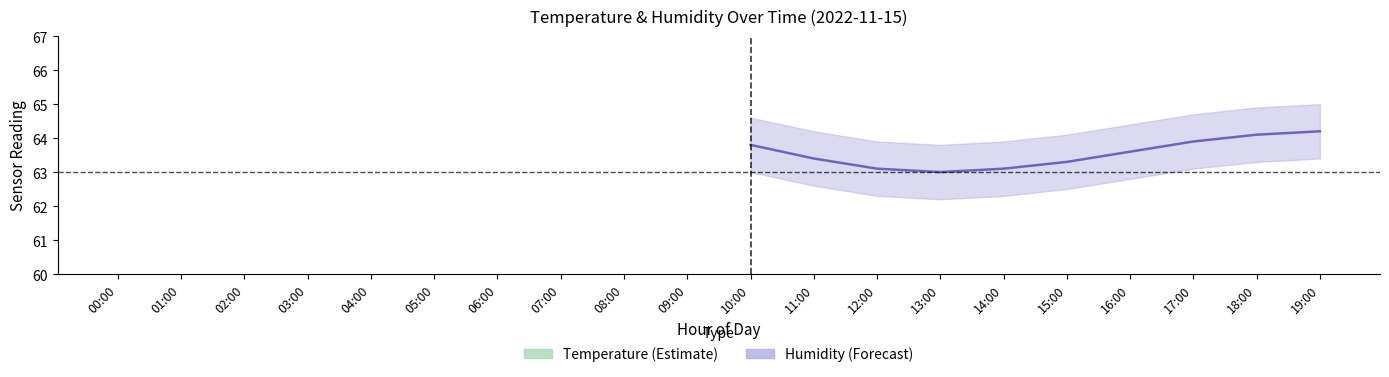

Is the value of temperature at 10:00 greater than the value of humidity at 08:00?

No